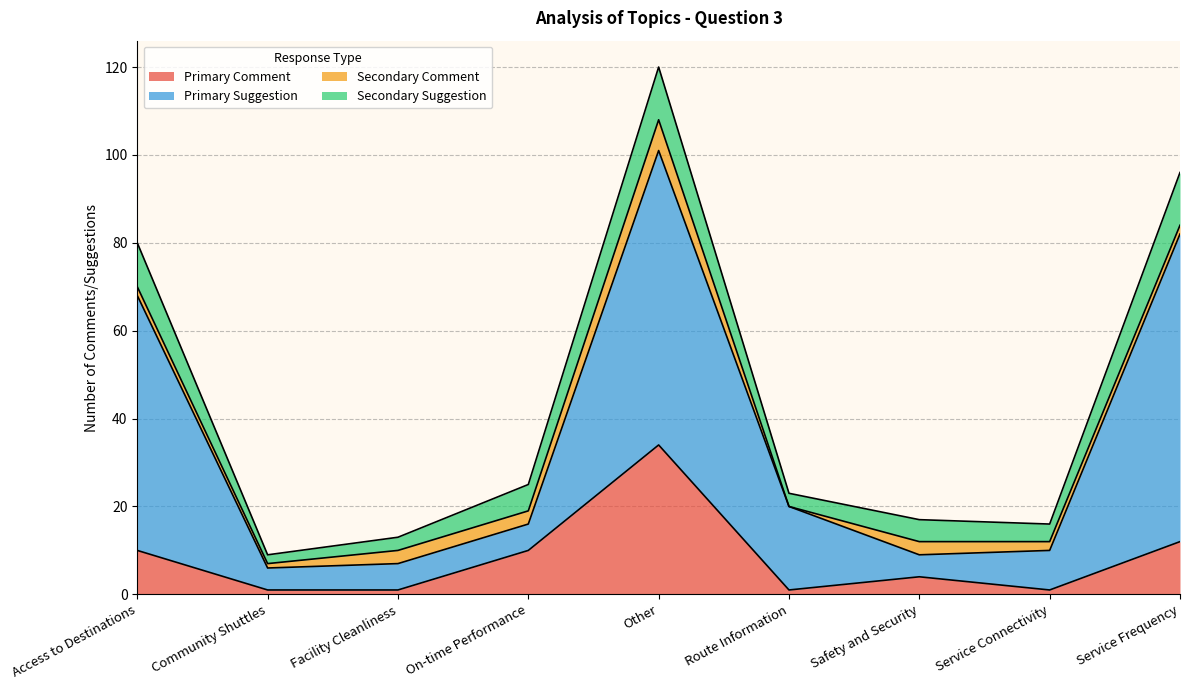

Does the chart have visible grid lines?

Yes